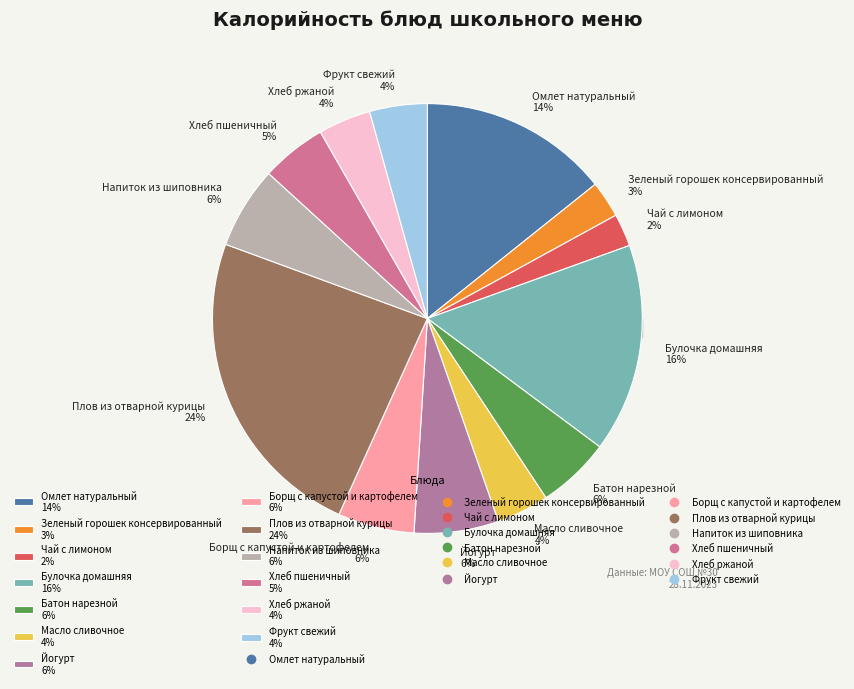

To the nearest percent, what percentage of the pie is Булочка домашняя?

16%